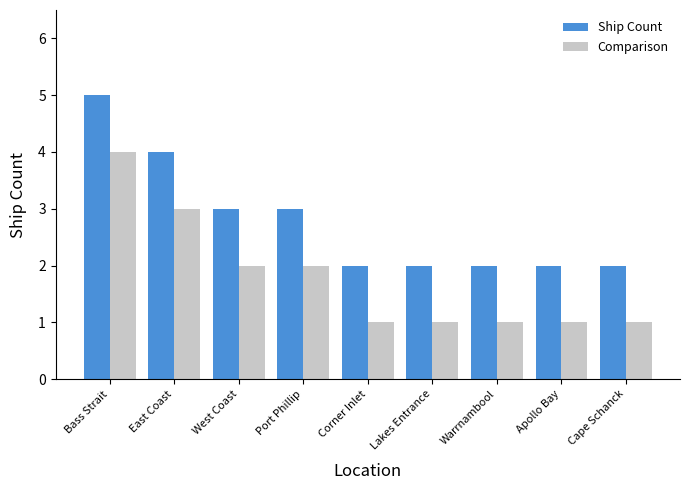

What is the sum of all Ship Count values?

25